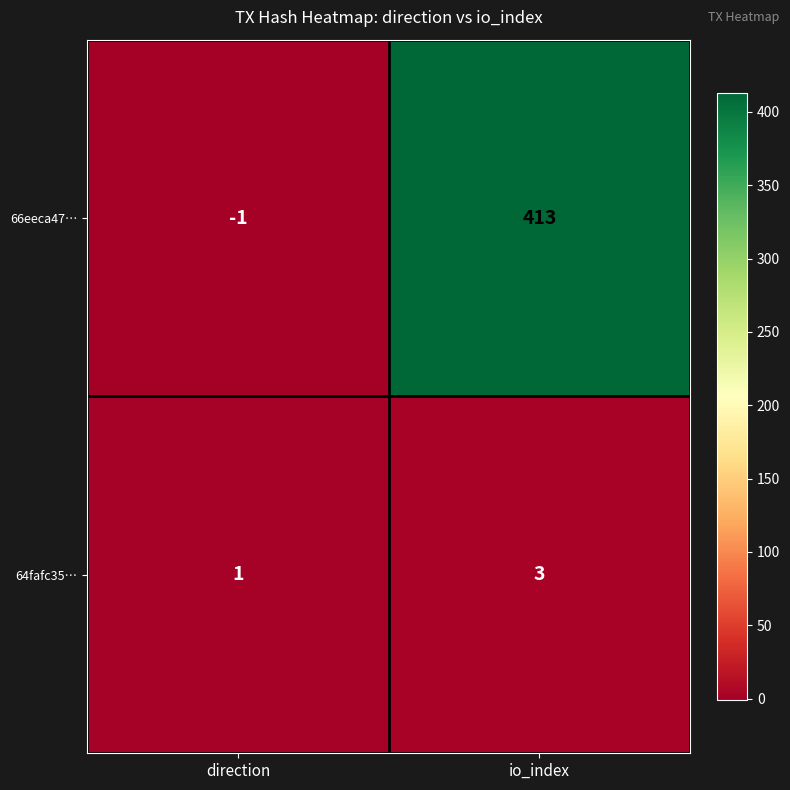

The value of 64fafc35… at io_index is 5. True or false?

False